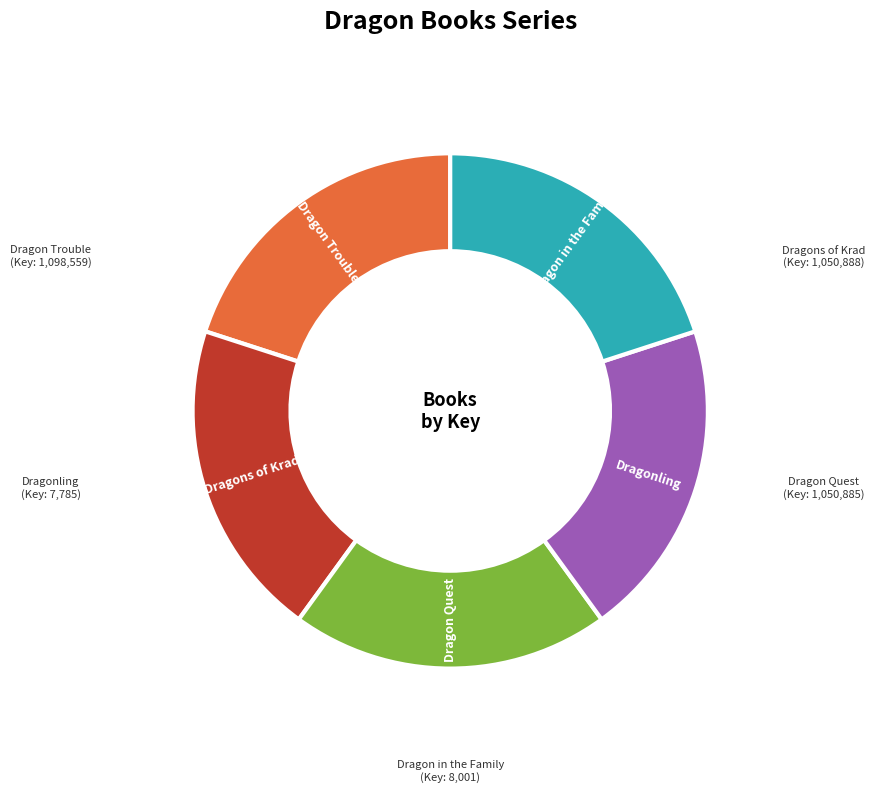

Is there a majority slice in this chart?

No